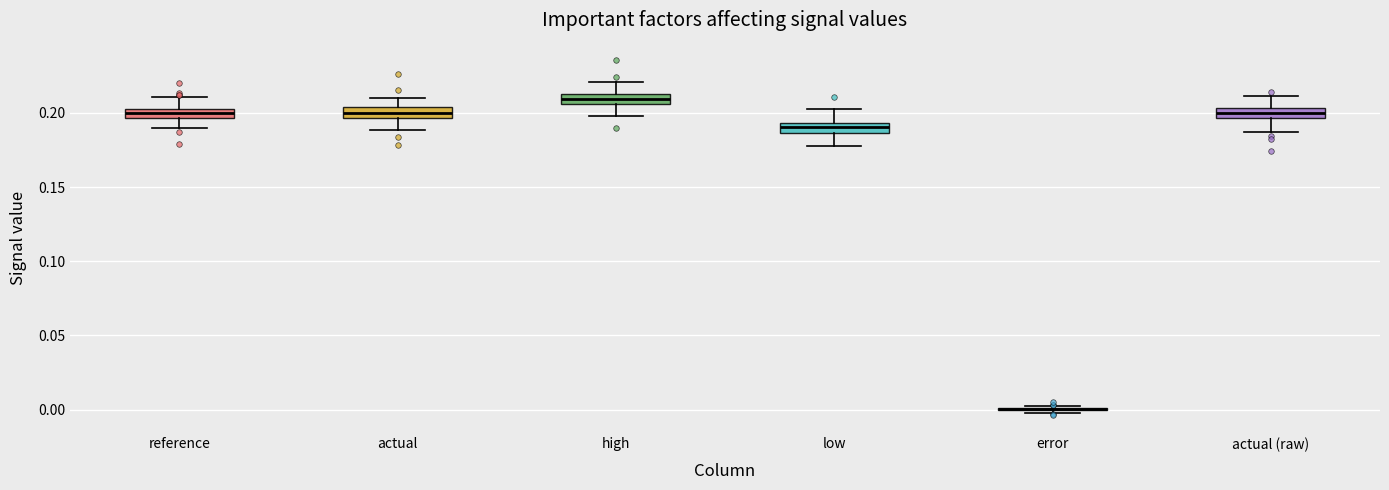

Where does the lower whisker of the box for high end on the y-axis? The values are not printed on the chart, so give them approximately, as read against the axis.

0.200